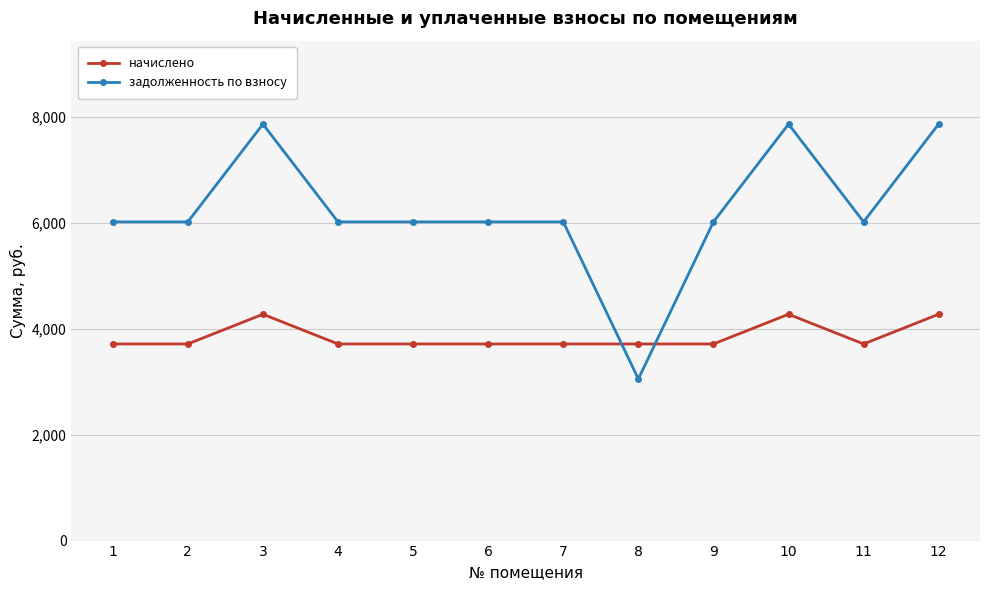

What is the difference between the highest and lowest values at 8?

660.6